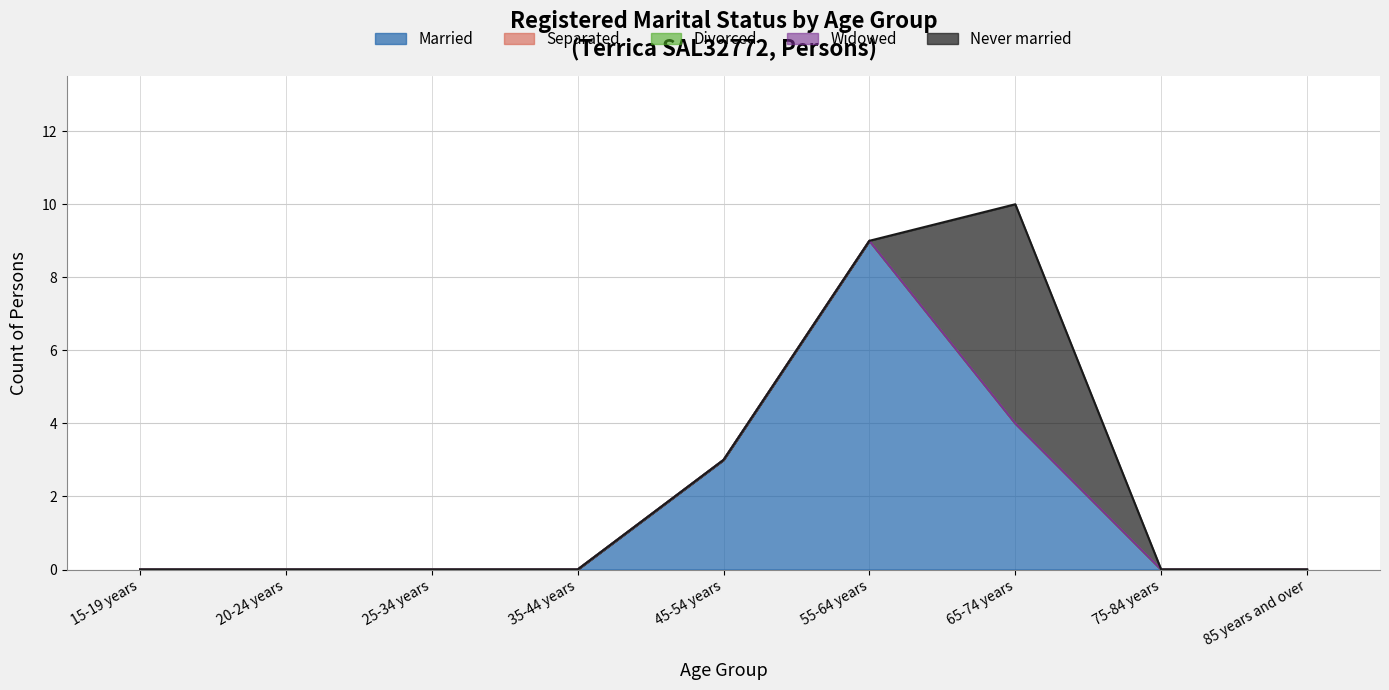

Which series has the largest range (max minus min)?

Married